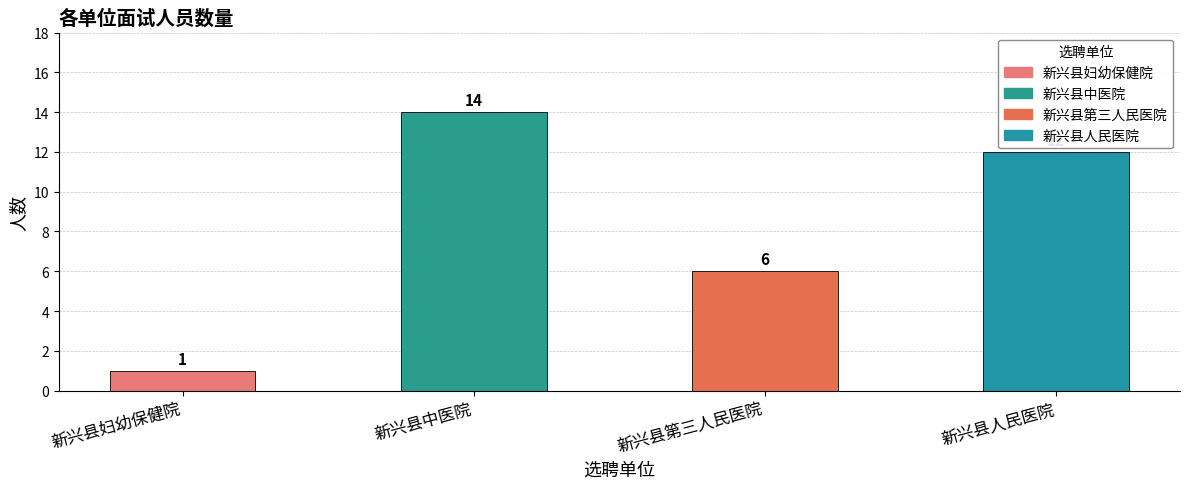

How many values are between 6 and 14?

3